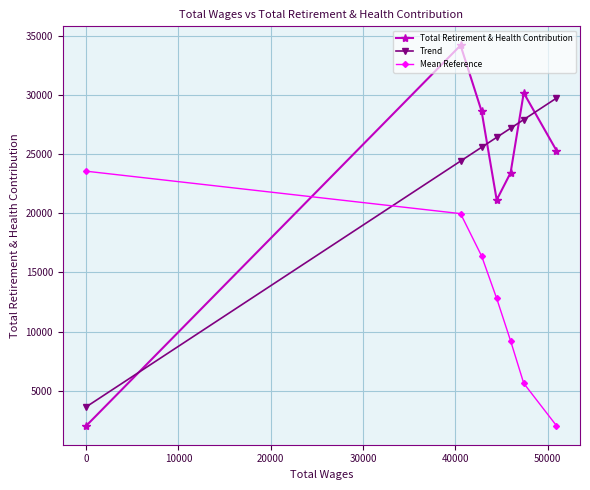

How many categories are shown in the chart?

7